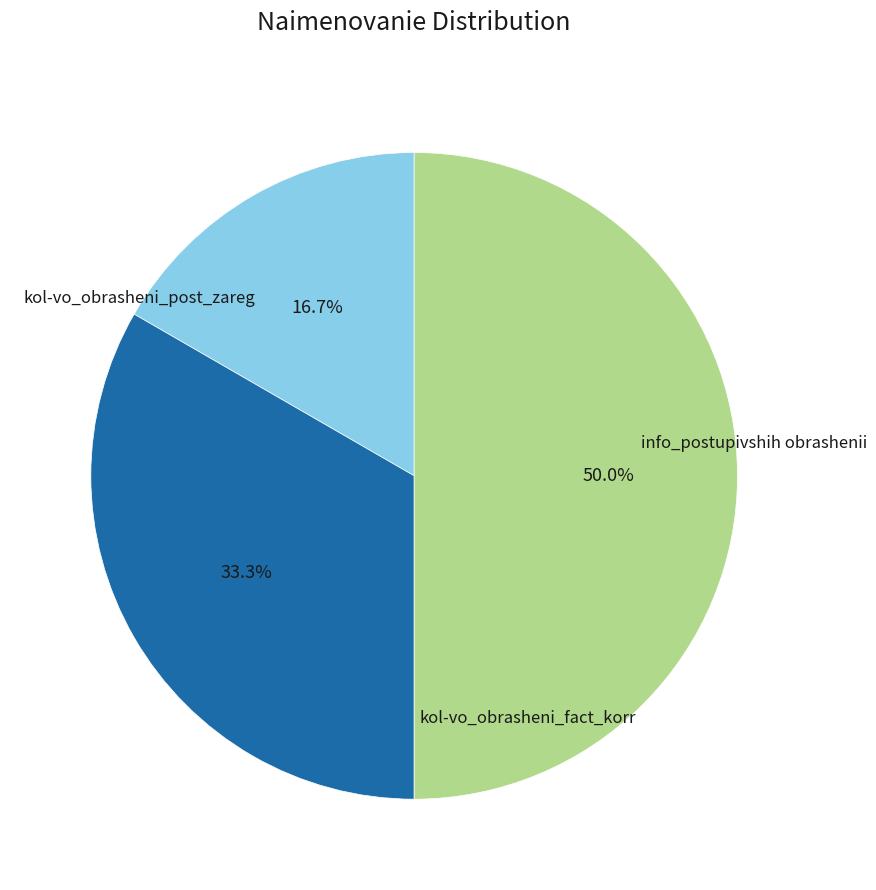

To the nearest percent, what percentage of the pie is kol-vo_obrasheni_post_zareg?

17%